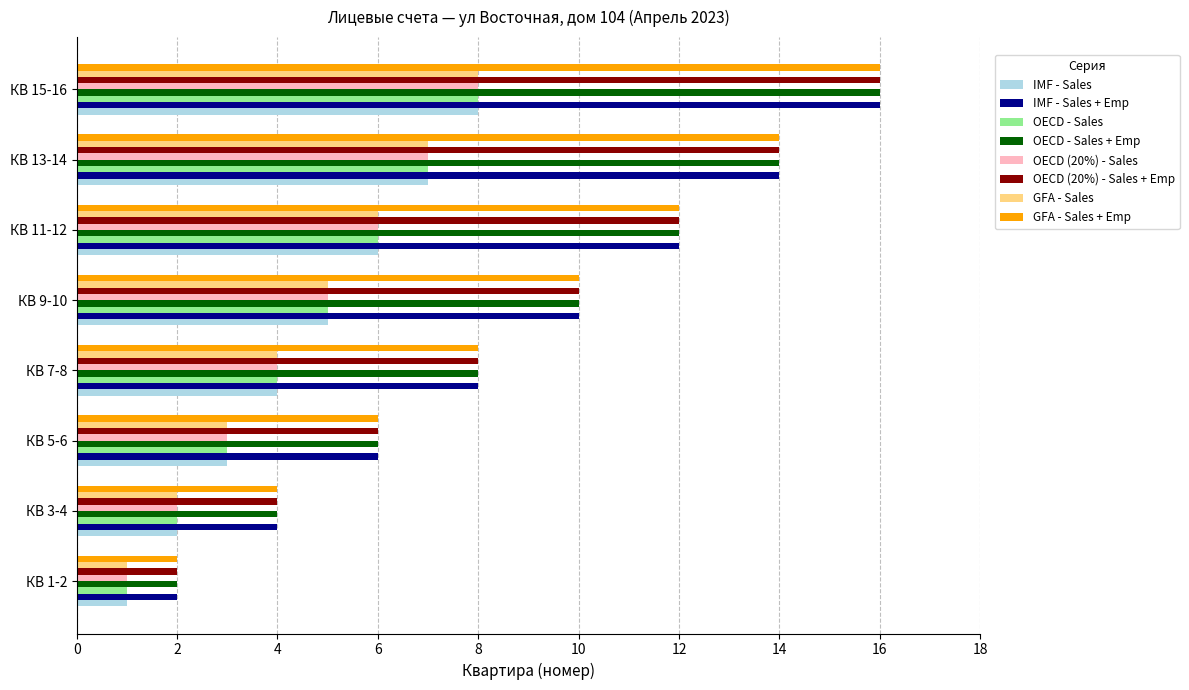

Is it true that IMF - Sales equals 0 at КВ 1-2?

False